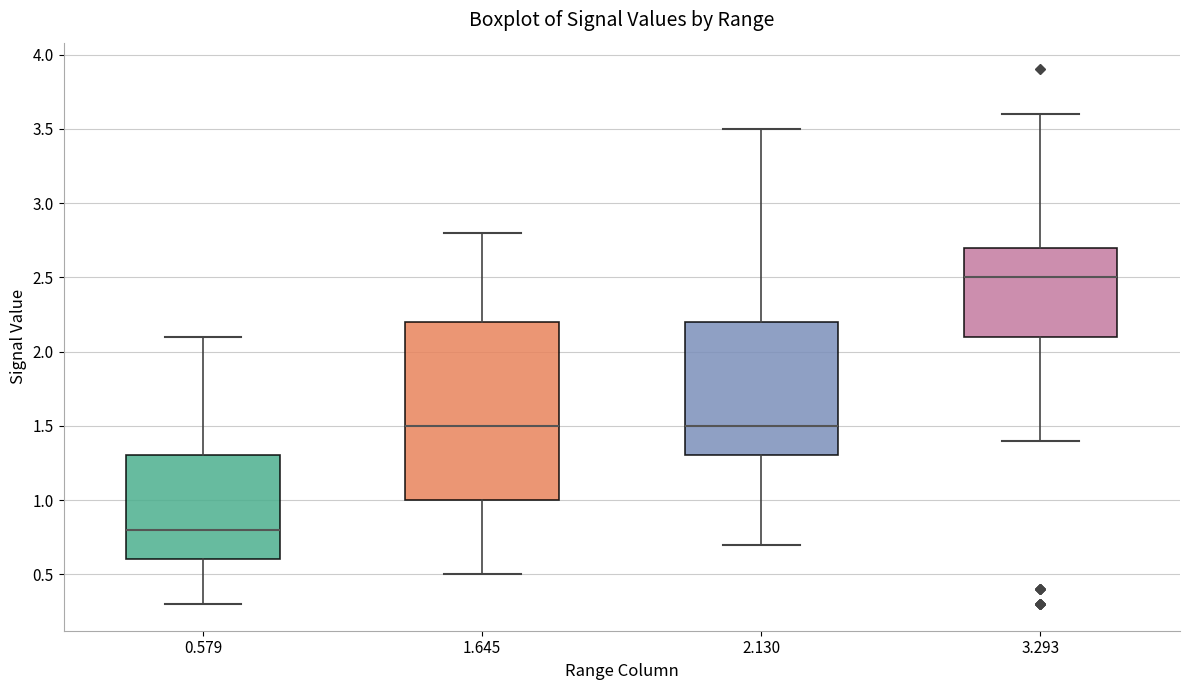

Where is the lower edge of the box at x = 0.579 on the y-axis? The values are not printed on the chart, so give them approximately, as read against the axis.

0.6